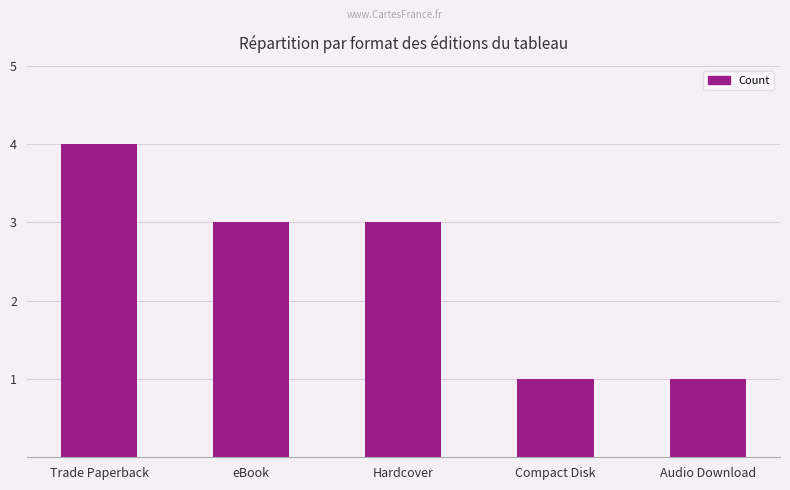

What is the difference between the second highest and second lowest values?

2